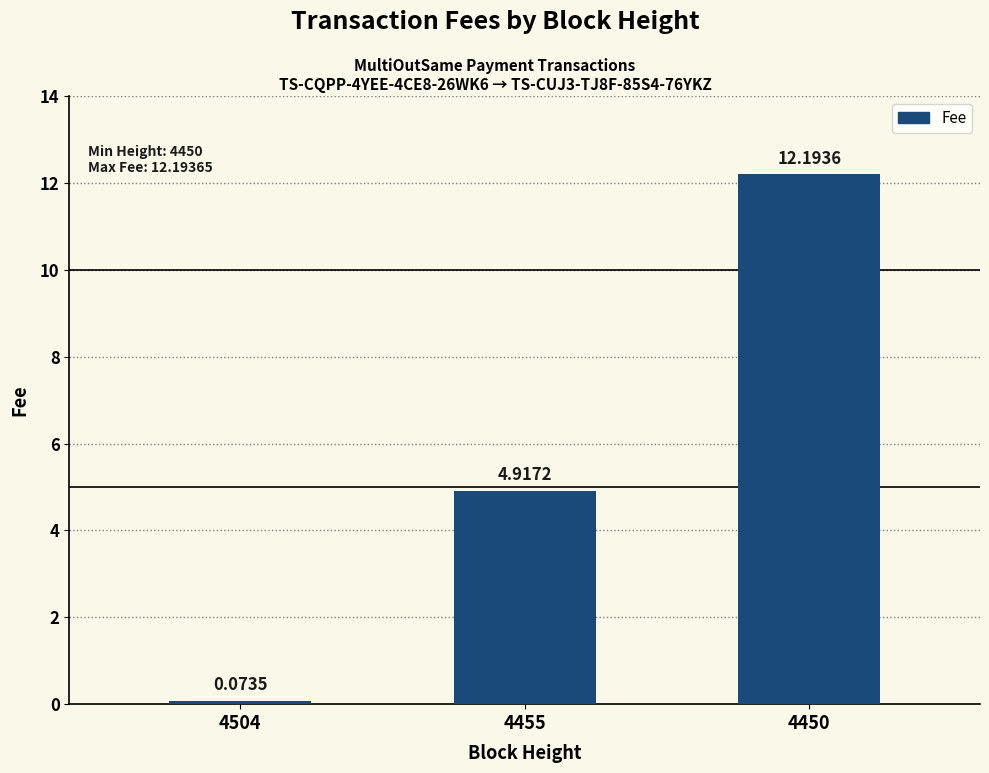

Between 4455 and 4450, which is larger?

4450